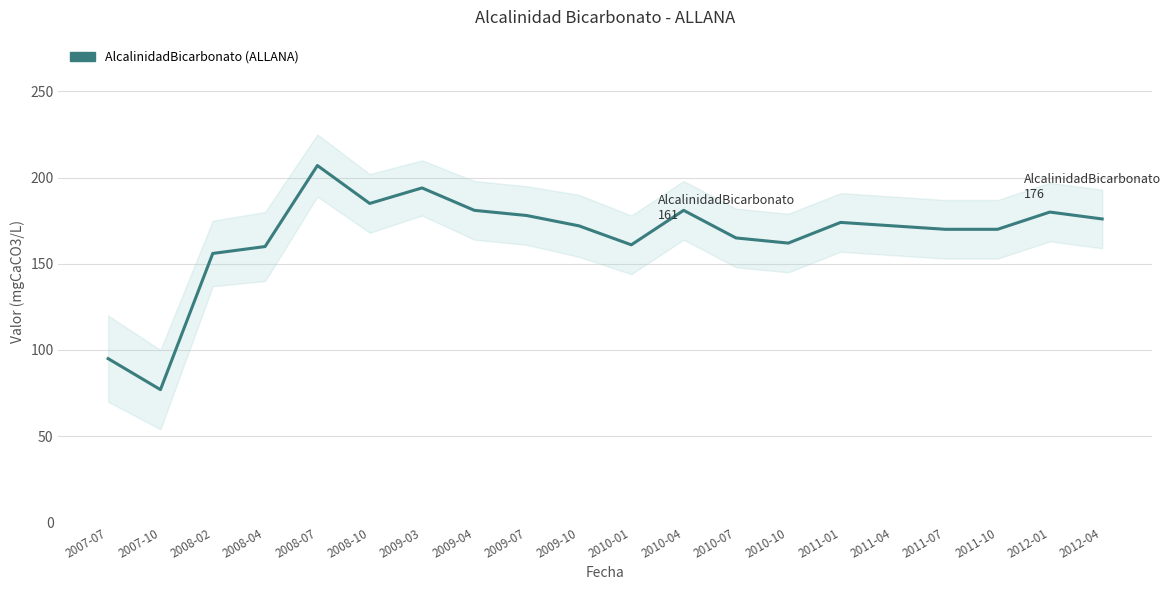

Reading left to right, extract all data points from this chart.

95	77	156	160	207	185	194	181	178	172	161	181	165	162	174	172	170	170	180	176